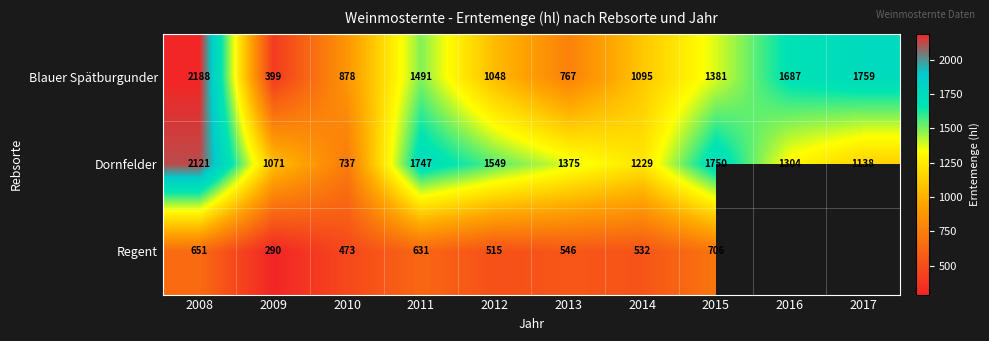

Is the value of Dornfelder at 2010 greater than the value of Blauer Spätburgunder at 2012?

No